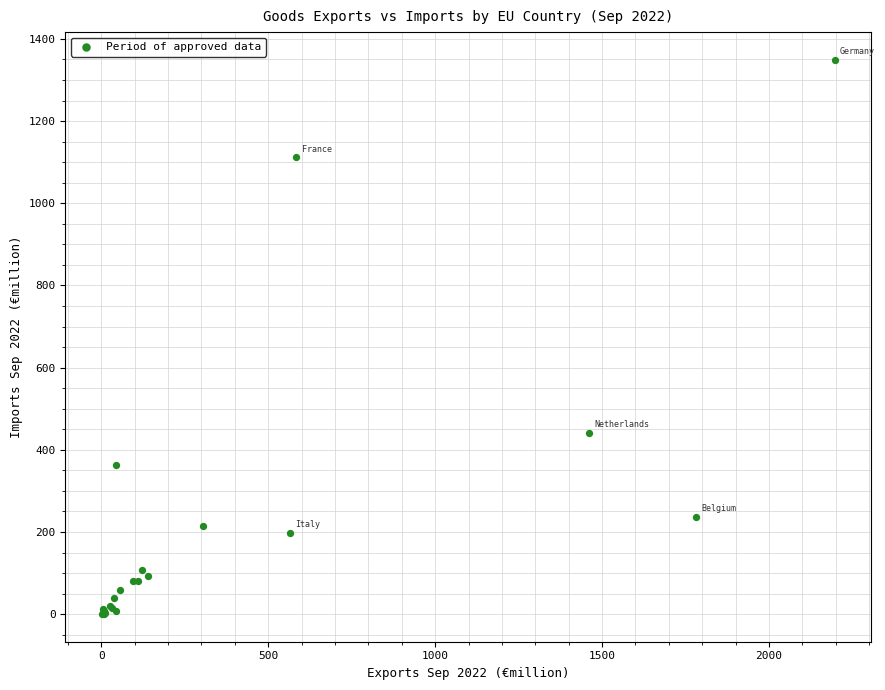

What Y value in the scatter plot is closest to 674?

441.3